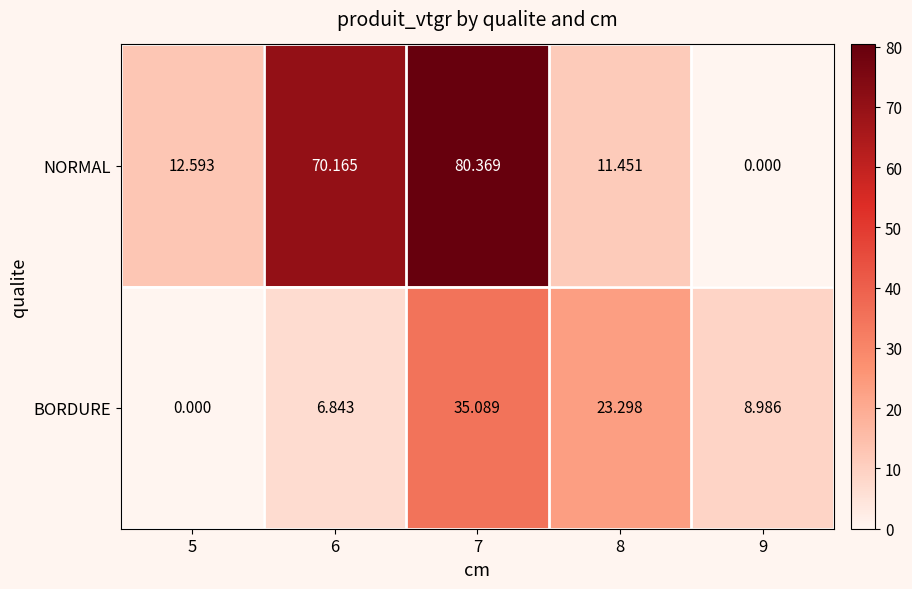

Which series has the largest total across all categories?

NORMAL